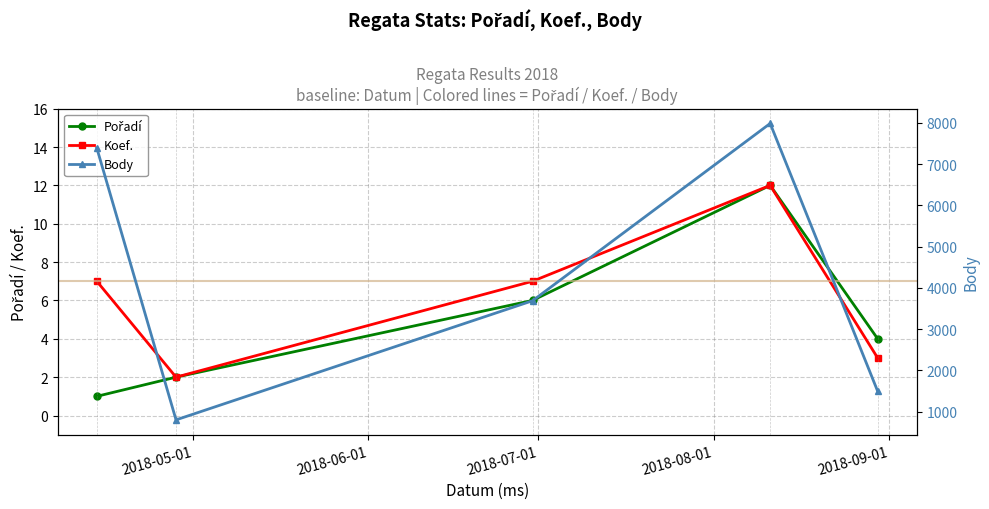

What is the maximum value for Koef.?

12